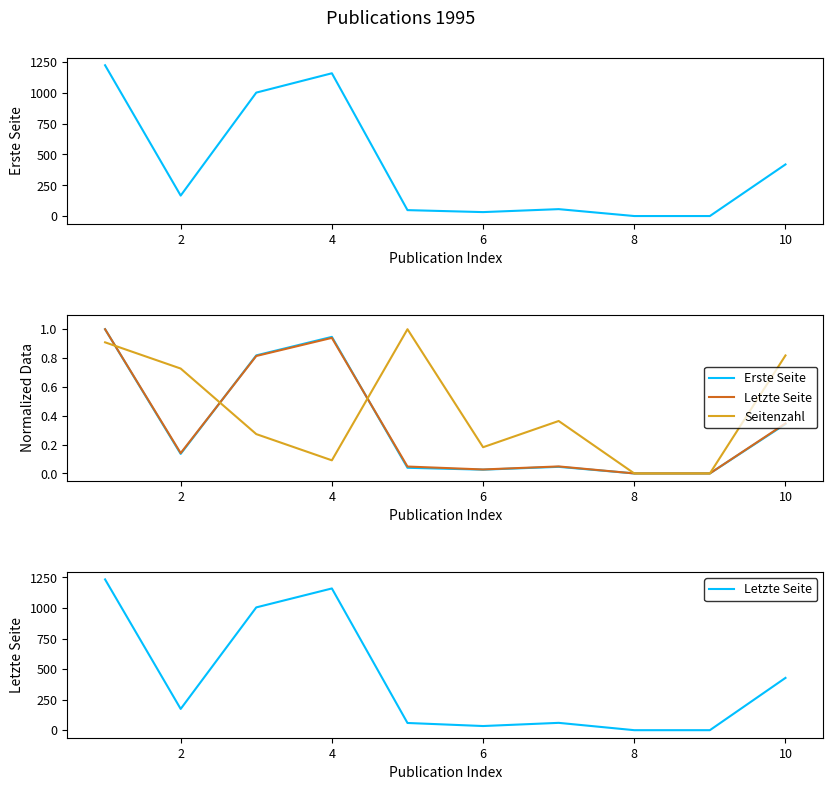

Which series has the largest total across all categories?

Letzte Seite